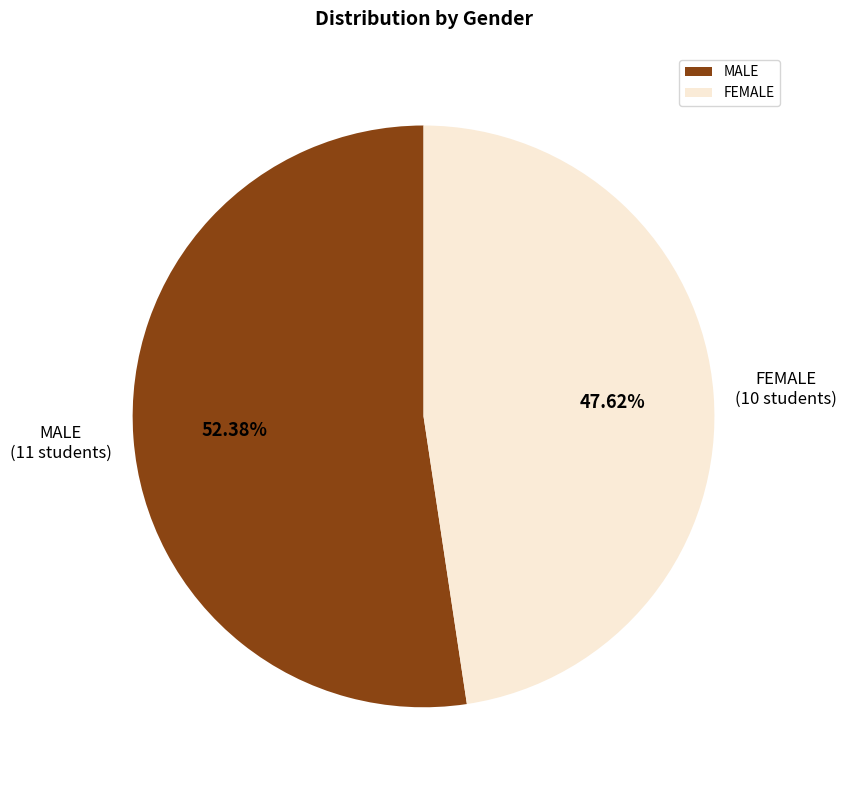

How many slices are in this pie chart?

2